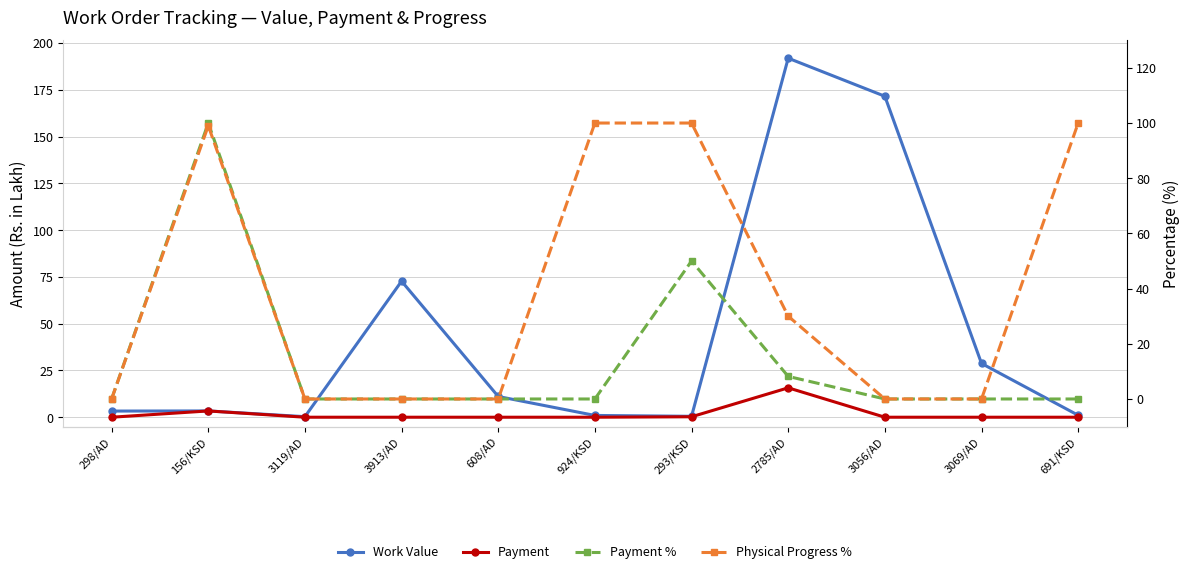

Which series has the widest spread of values?

Work Value